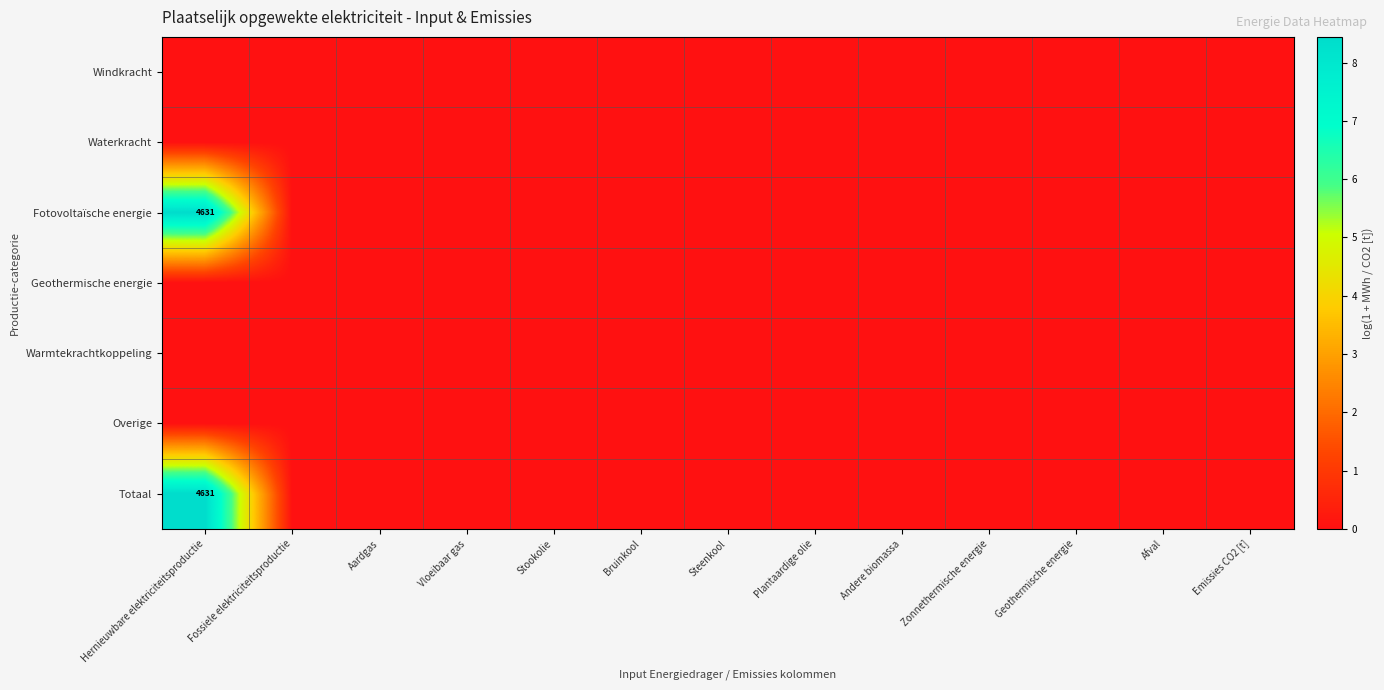

Which series has the widest spread of values?

Fotovoltaïsche energie